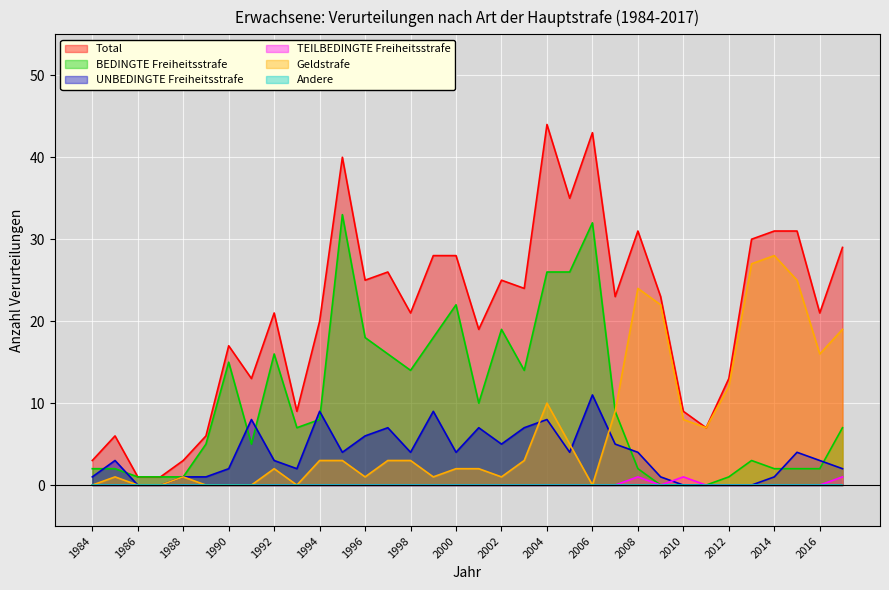

How many data points in Geldstrafe are above 3?

13